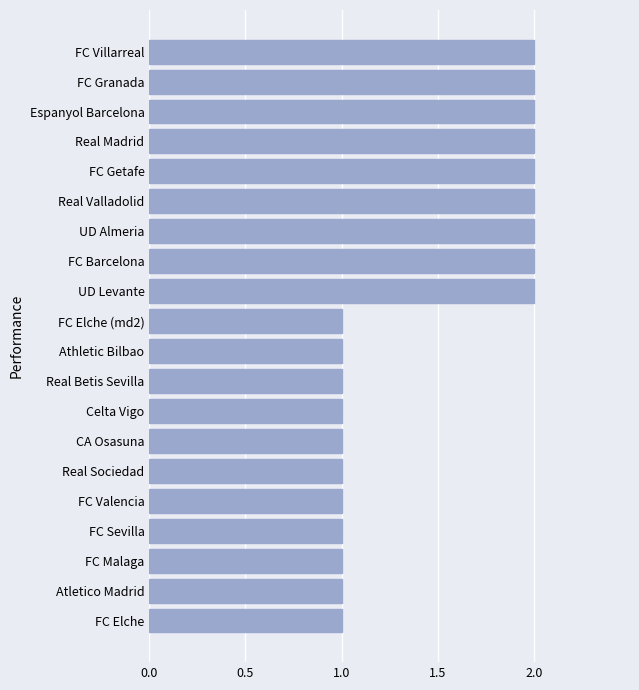

Is it true that the value at Espanyol Barcelona is 0?

False